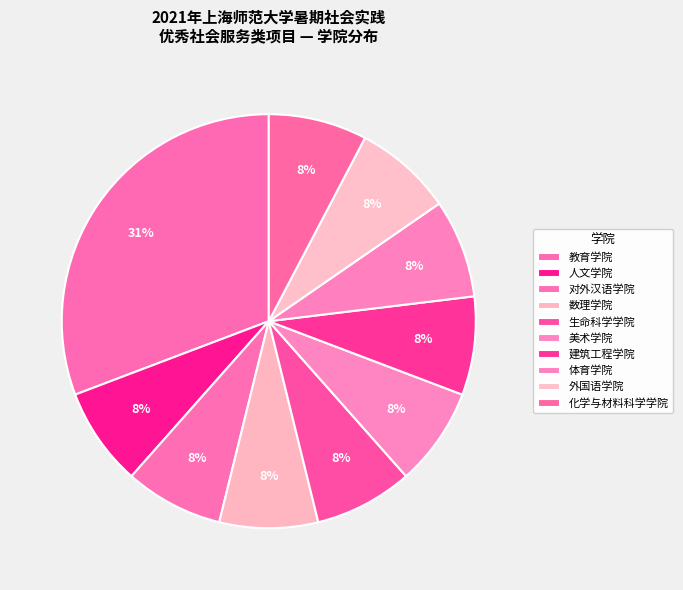

What percentage is the 人文学院 slice, to the nearest percent?

8%